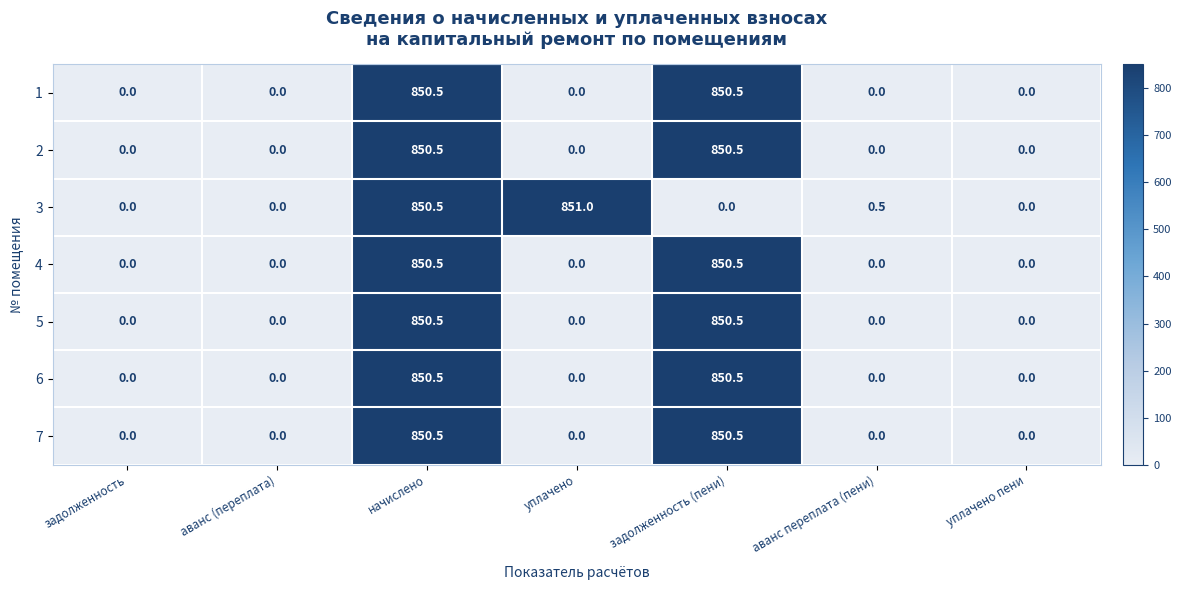

How many data points in 4 are above 0?

2